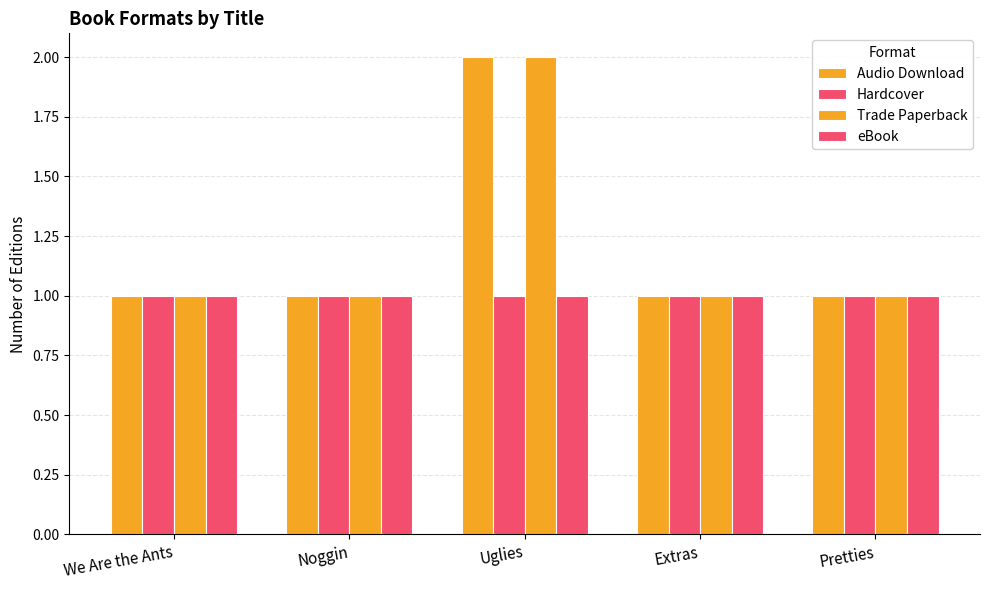

How many distinct data groups are displayed?

4